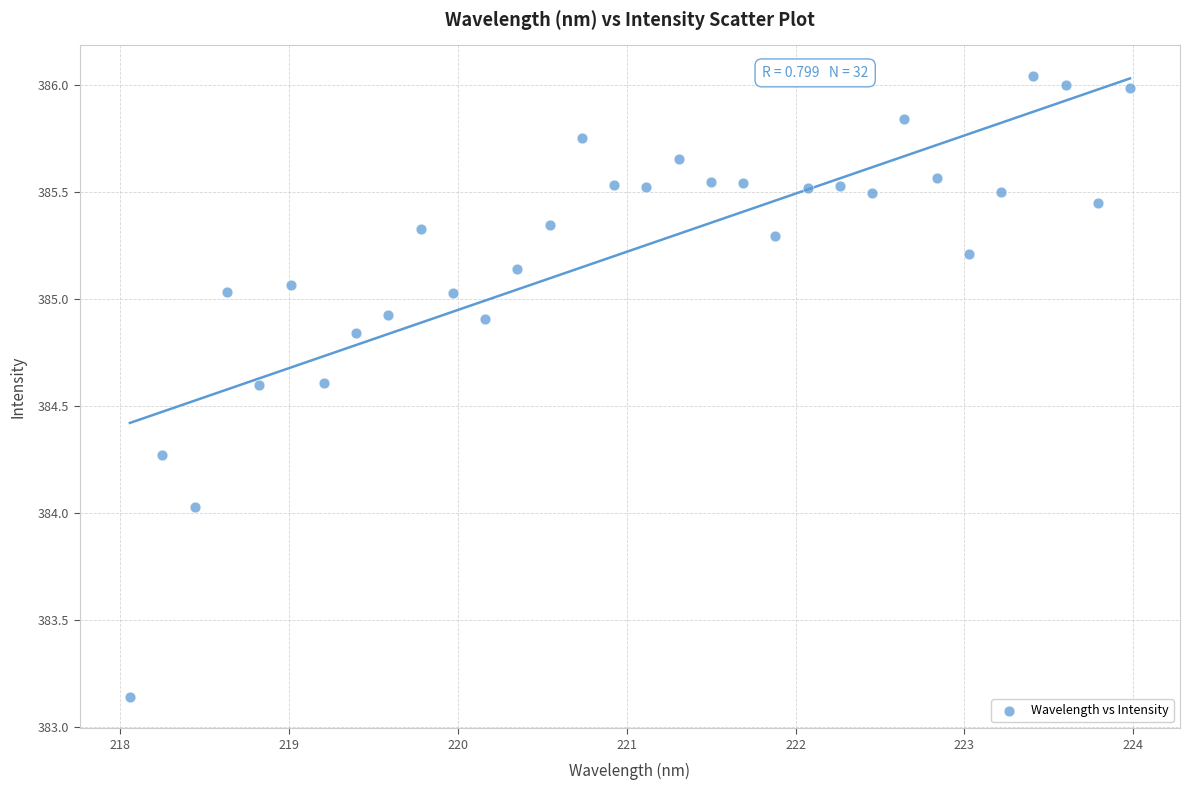

What is the range of Y values (max minus min)?

2.9